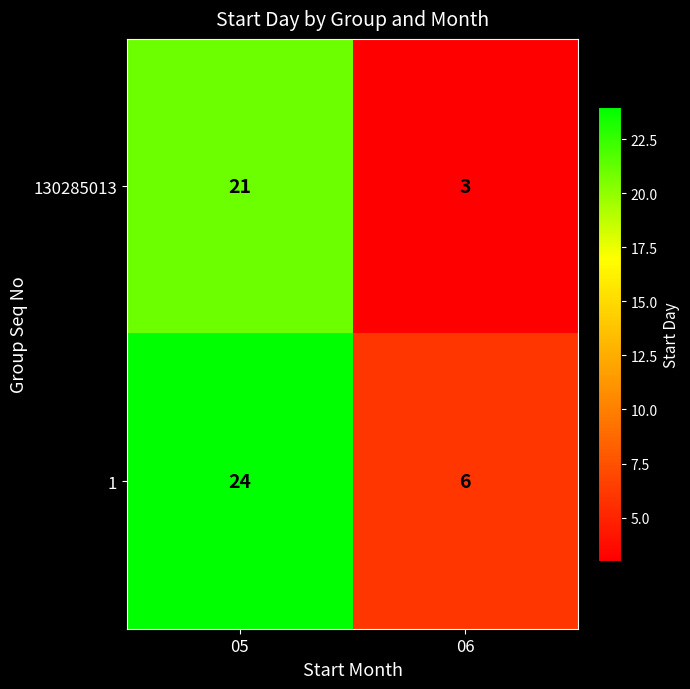

Is it true that 130285013 equals 21 at 05?

True